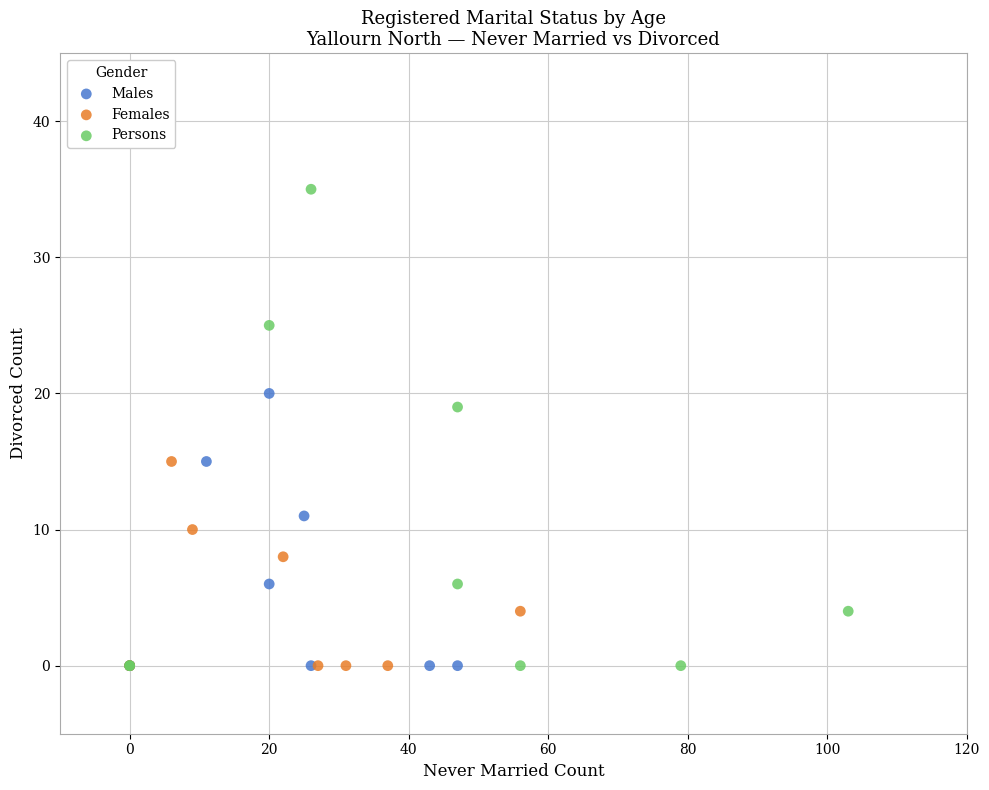

Which series contains the highest Y value?

Persons